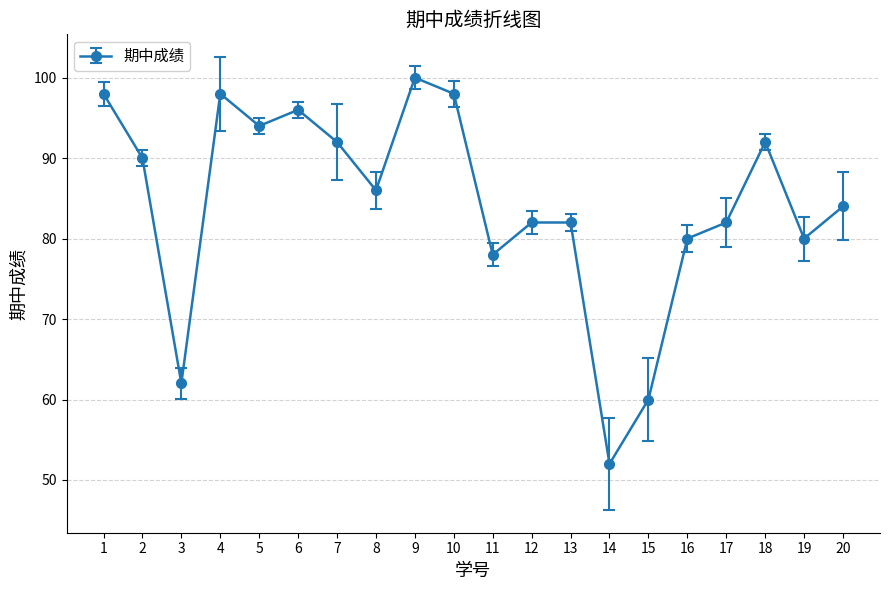

Which category has the highest value across all series?

9